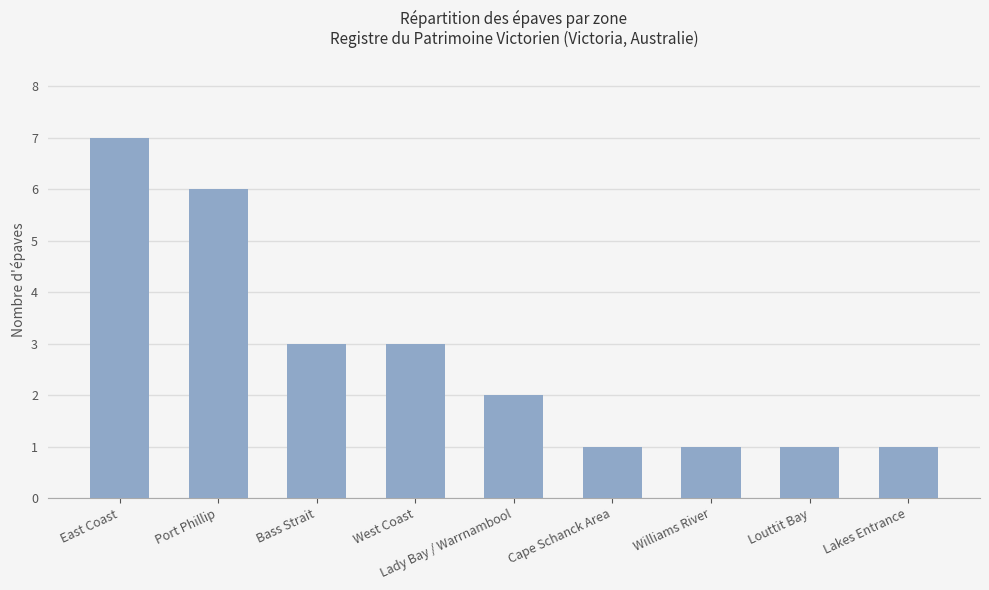

How many categories are shown in the chart?

9